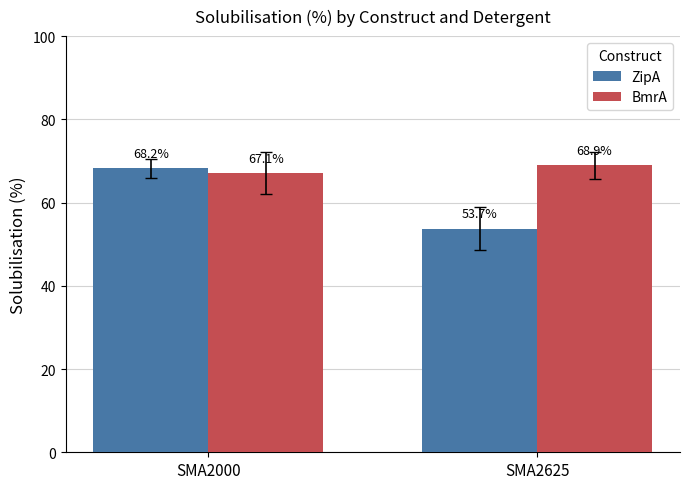

What is the difference between the highest and lowest values at SMA2625?

15.2